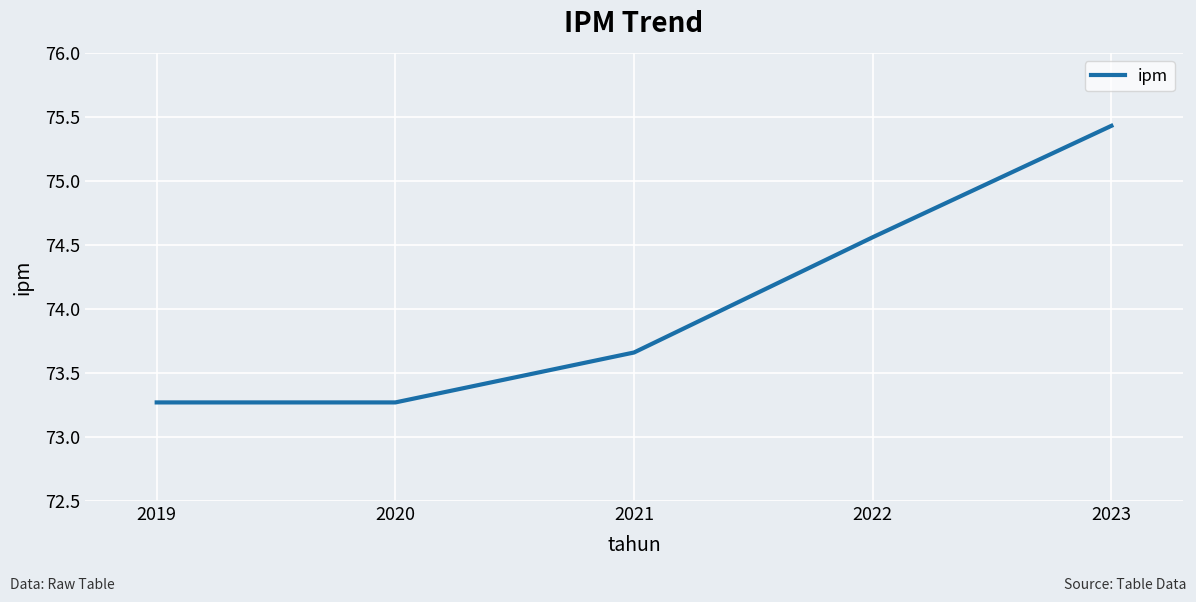

What is the greatest value displayed?

75.4